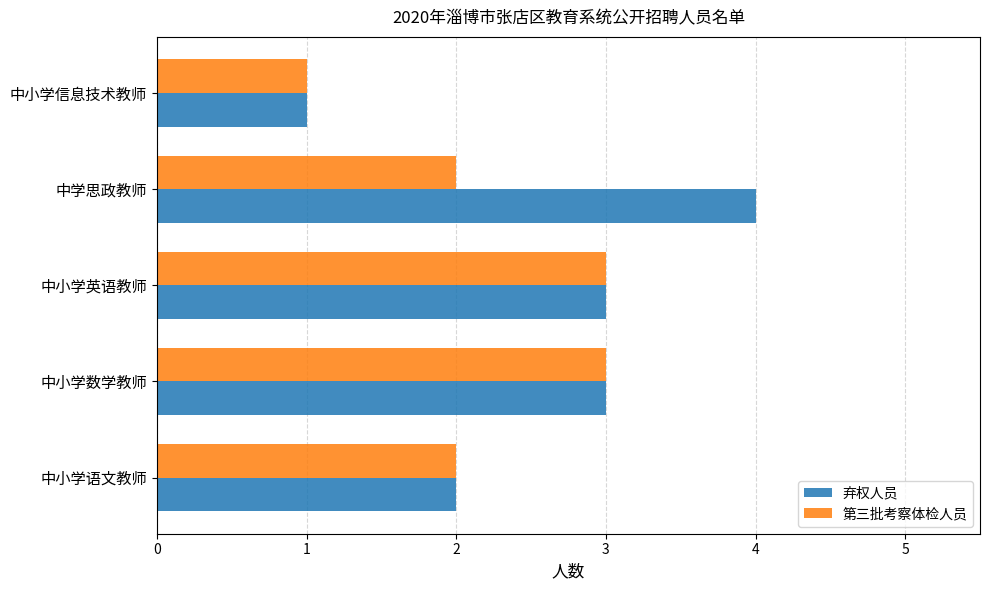

Is the value of 弃权人员 at 中学思政教师 greater than the value of 第三批考察体检人员 at 中小学数学教师?

Yes